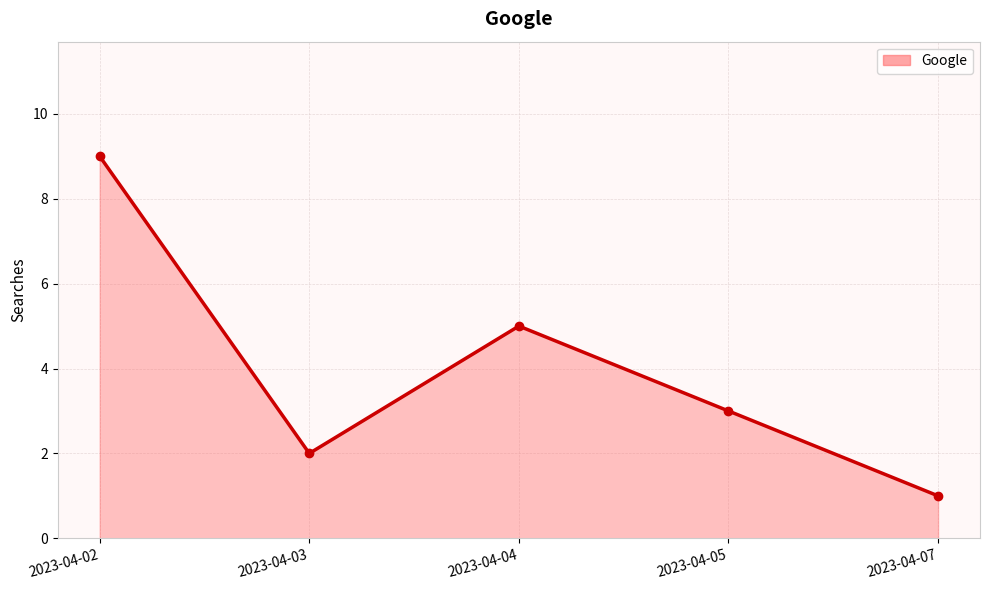

Rank the categories by value from lowest to highest.

2023-04-07, 2023-04-03, 2023-04-05, 2023-04-04, 2023-04-02